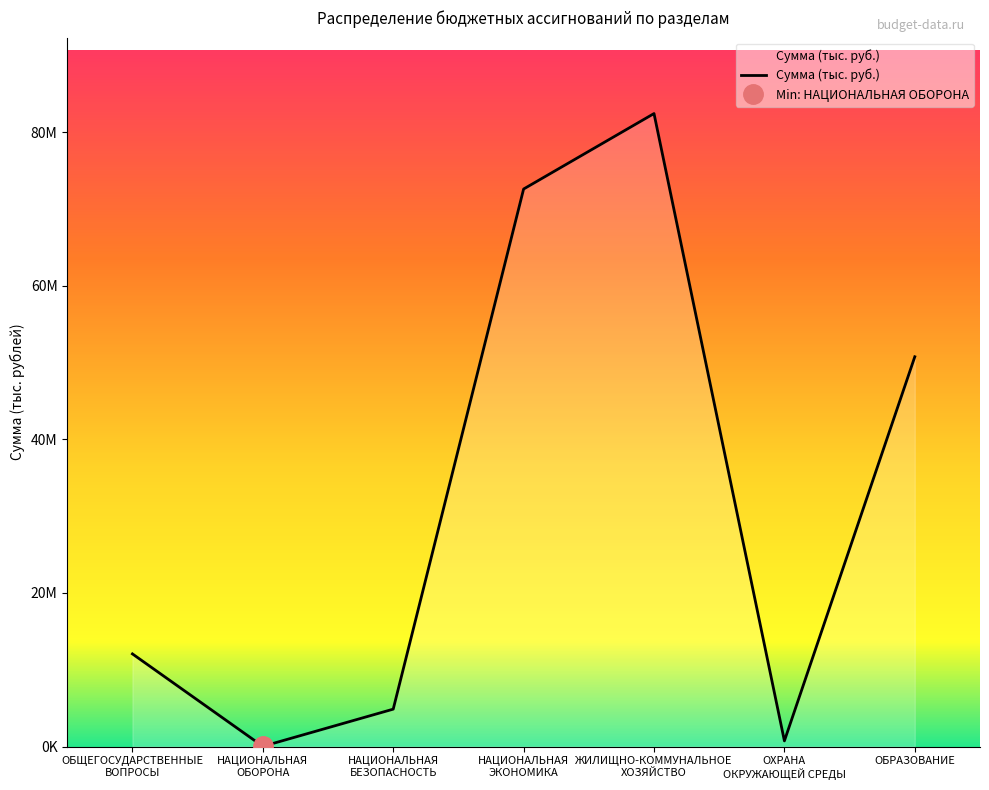

Between НАЦИОНАЛЬНАЯ
ЭКОНОМИКА and ОБРАЗОВАНИЕ, which is larger?

НАЦИОНАЛЬНАЯ
ЭКОНОМИКА